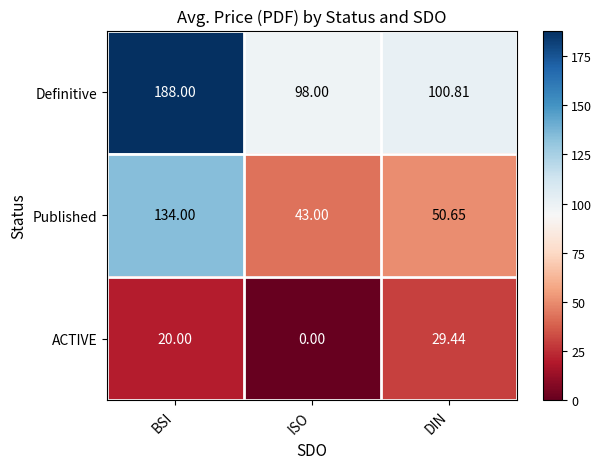

Rank the categories by Definitive value from lowest to highest.

ISO, DIN, BSI